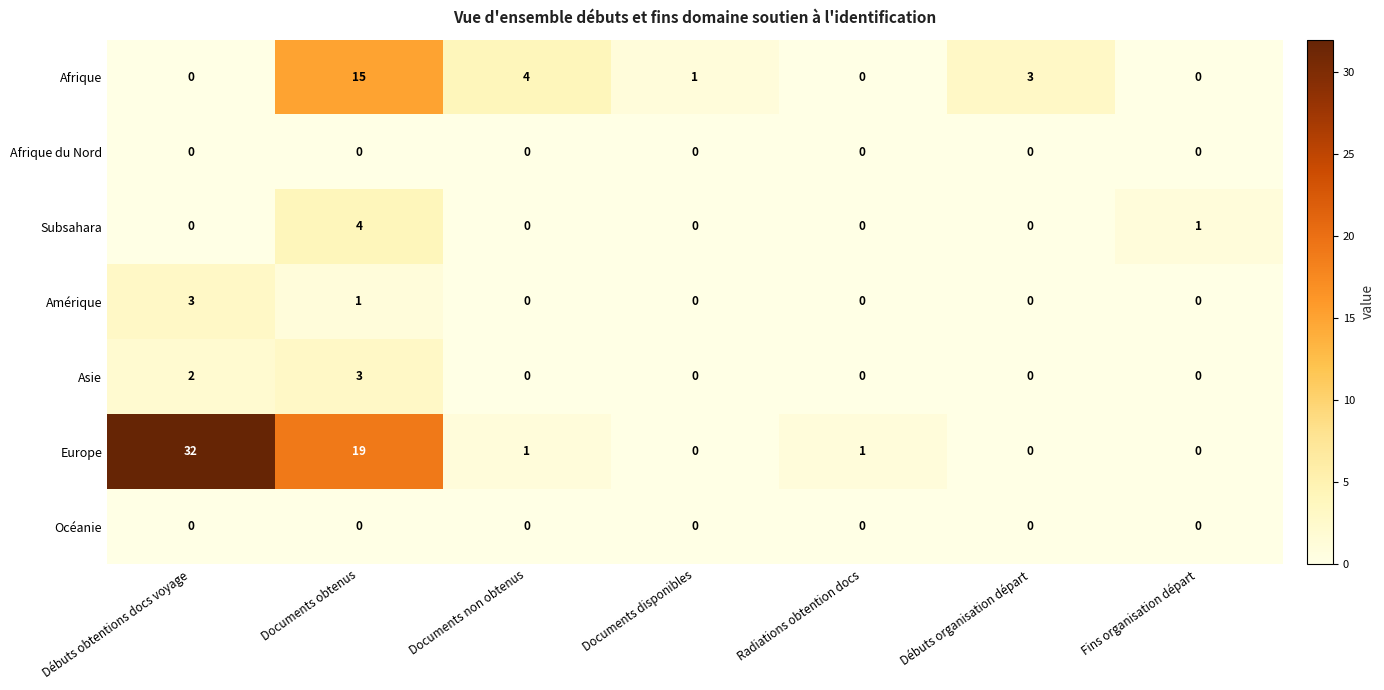

What is the difference between the highest and lowest values at Radiations obtention docs?

1